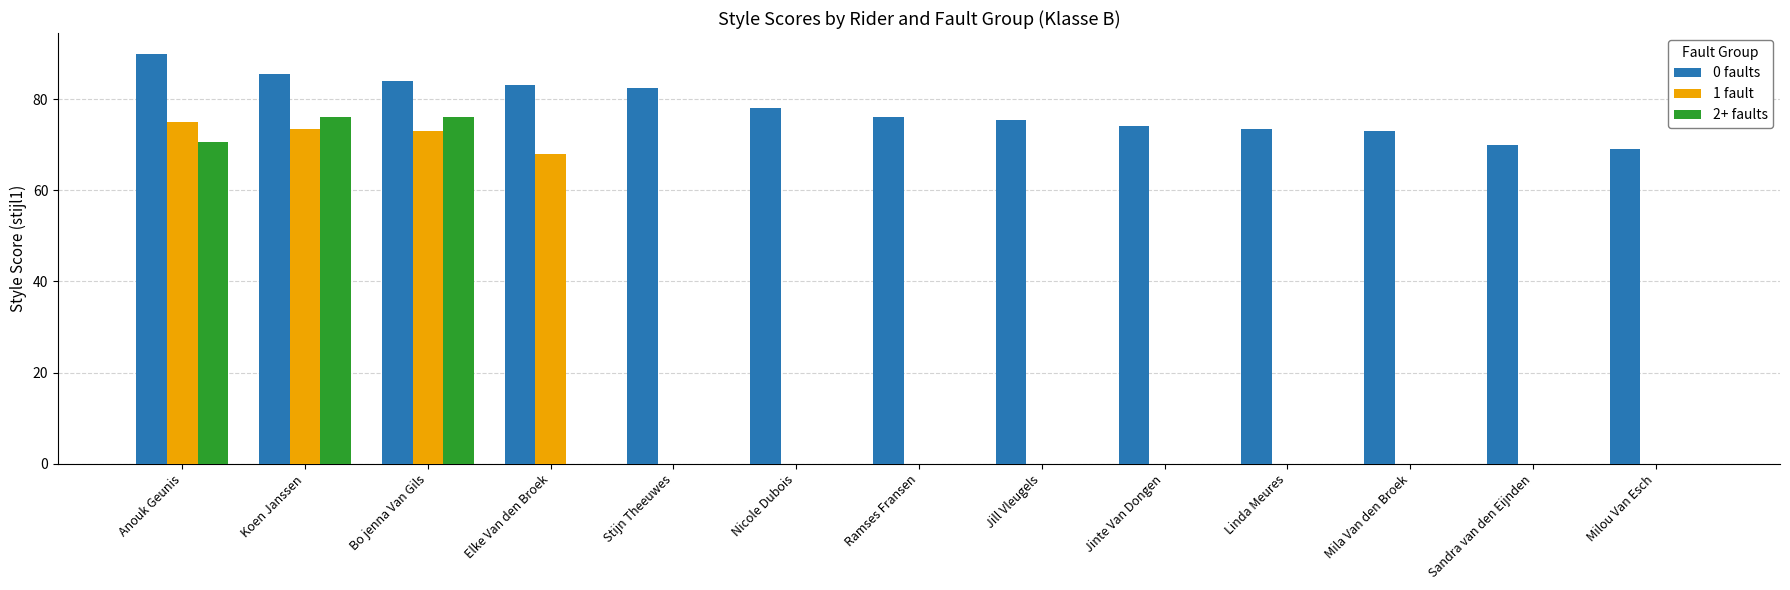

Is the value of 0 faults at Milou Van Esch greater than the value of 1 fault at Jill Vleugels?

Yes